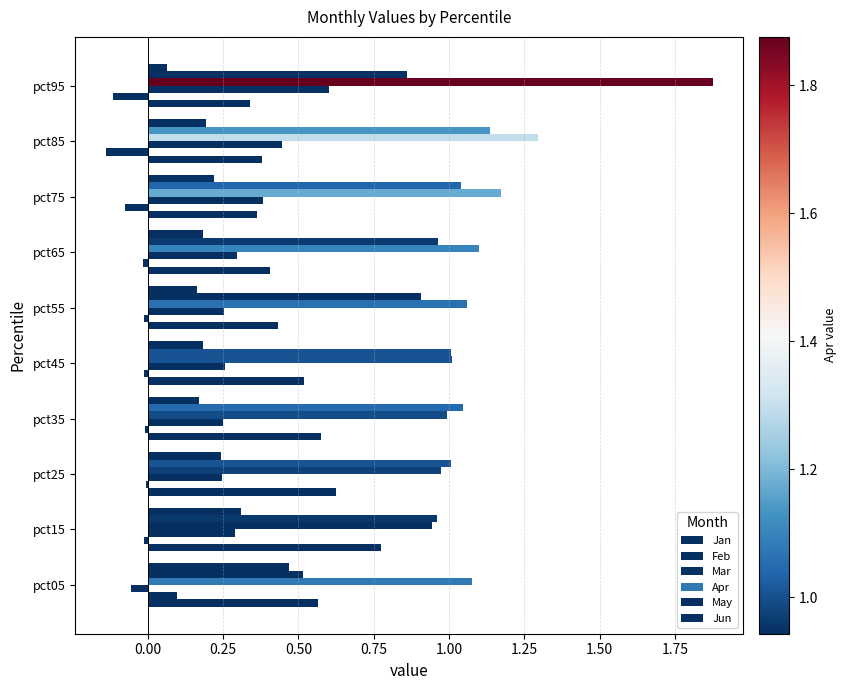

How many categories are shown in the chart?

10